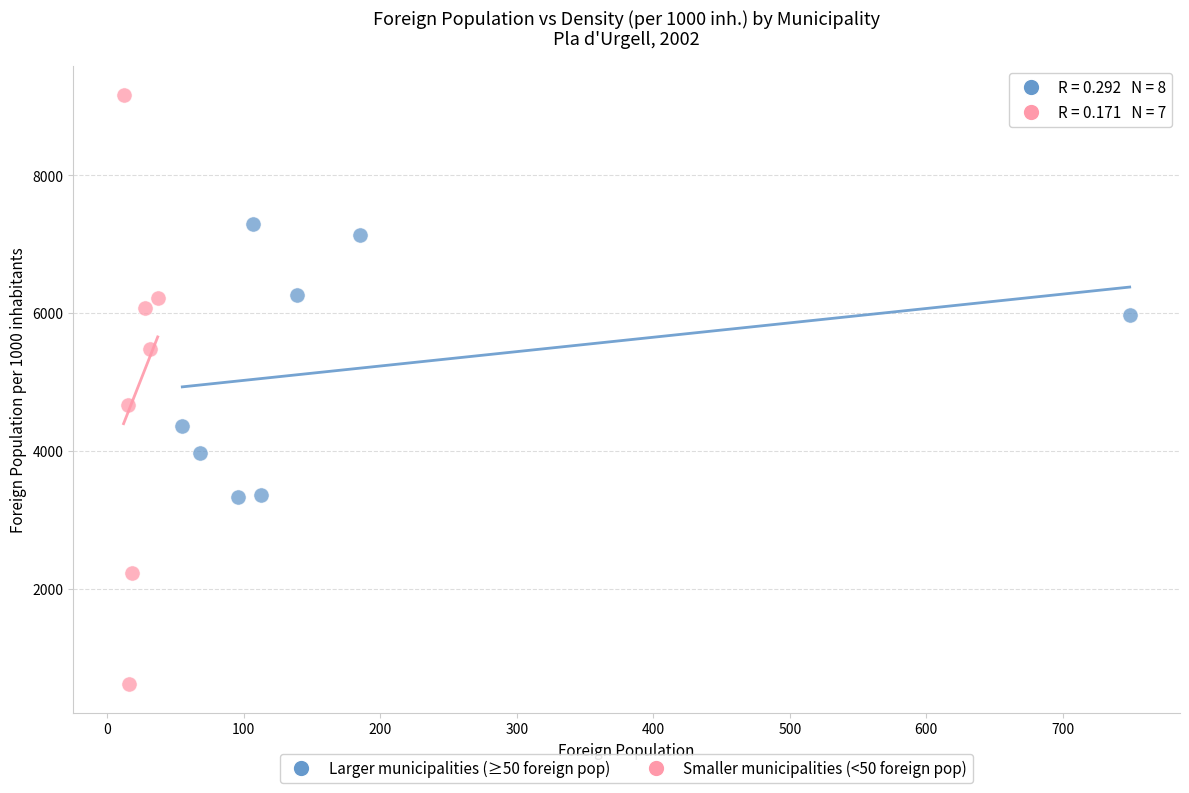

What are all the series names shown in the legend?

Larger municipalities (≥50 foreign pop), Smaller municipalities (<50 foreign pop)